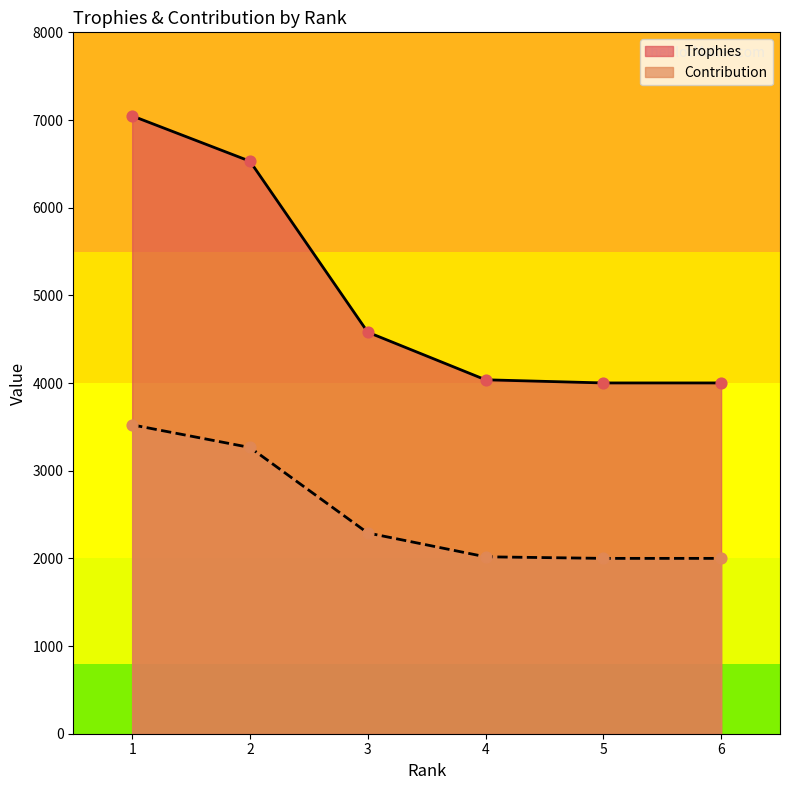

At how many categories does at least one series exceed 4504?

3